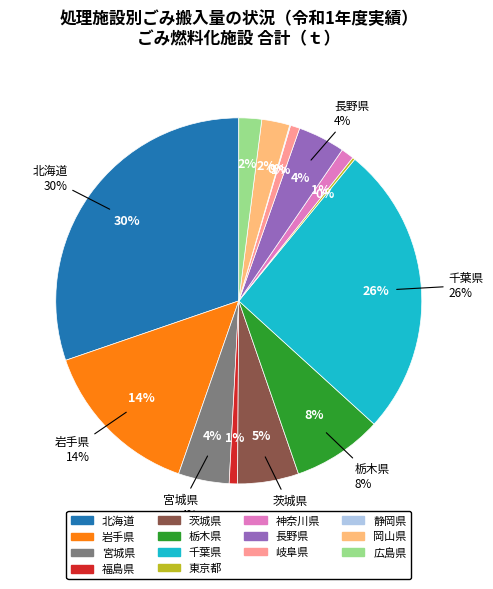

Is it true that 北海道 is 20% of the pie?

False